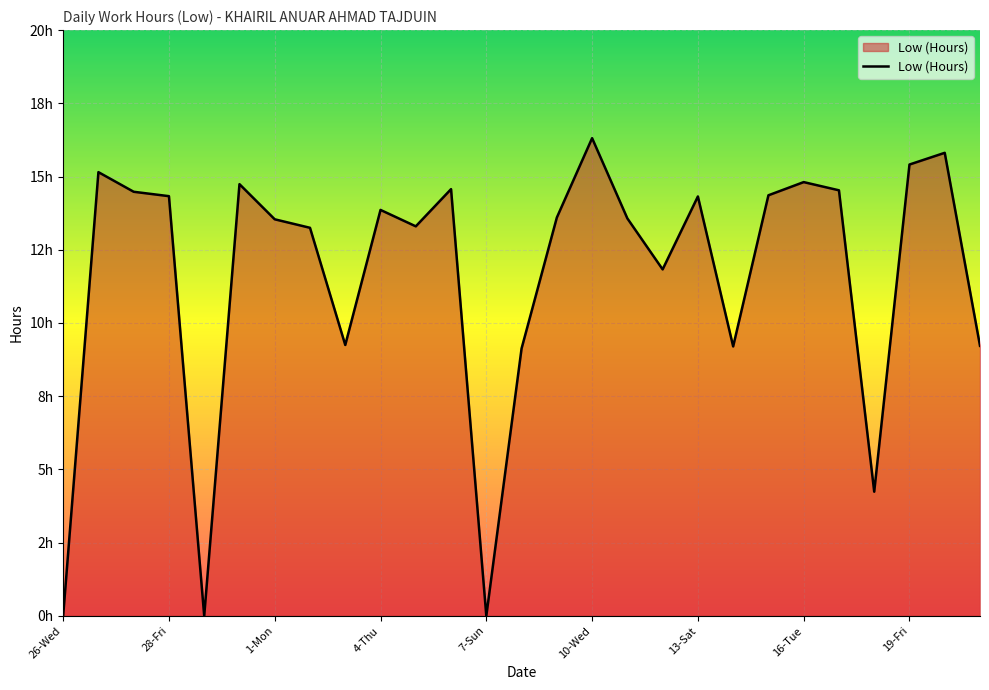

Reading right to left, extract all data points from this chart.

9.2	15.8	15.4	4.2	14.5	14.8	14.4	9.2	14.3	11.8	13.6	16.3	13.6	9.1	0.0	14.6	13.3	13.9	9.2	13.2	13.5	14.7	0.0	14.3	14.5	15.2	0.0